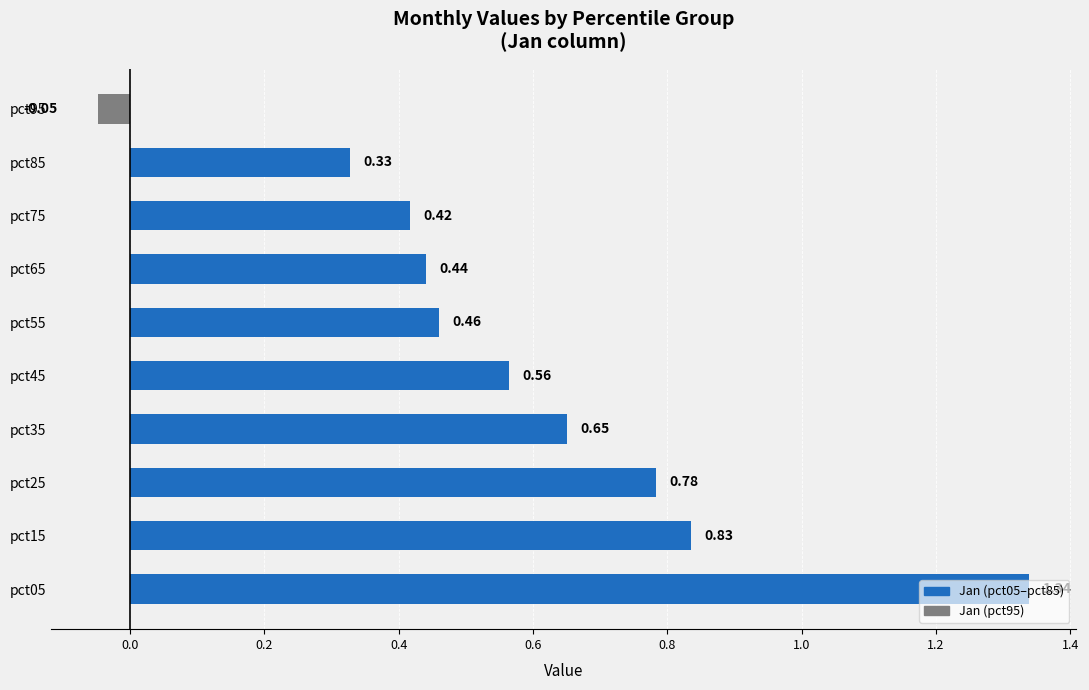

What is the change in value from pct35 to pct85?

-0.3